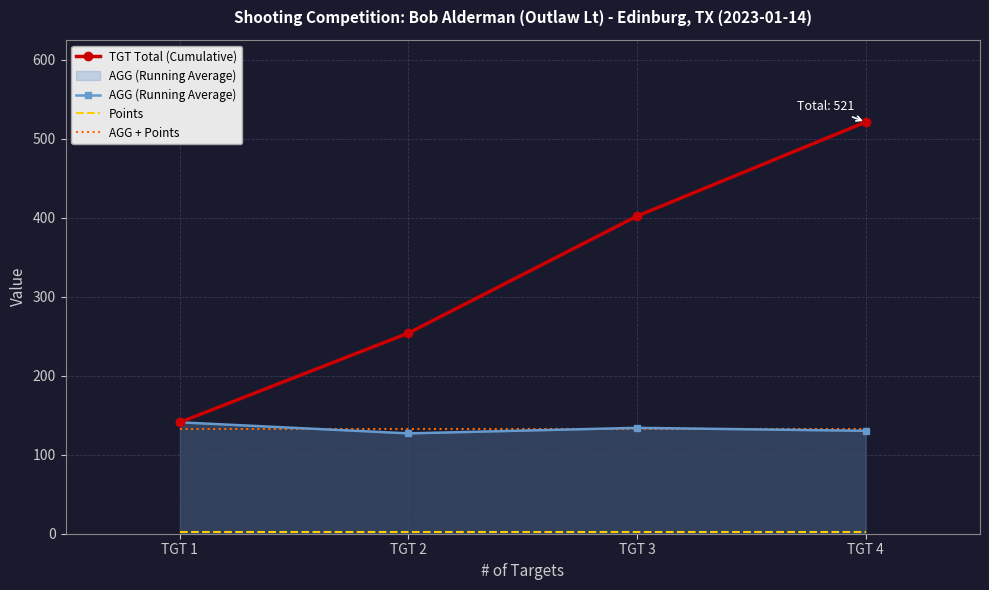

Which series changed the most between TGT 1 and TGT 4?

TGT Total (Cumulative)